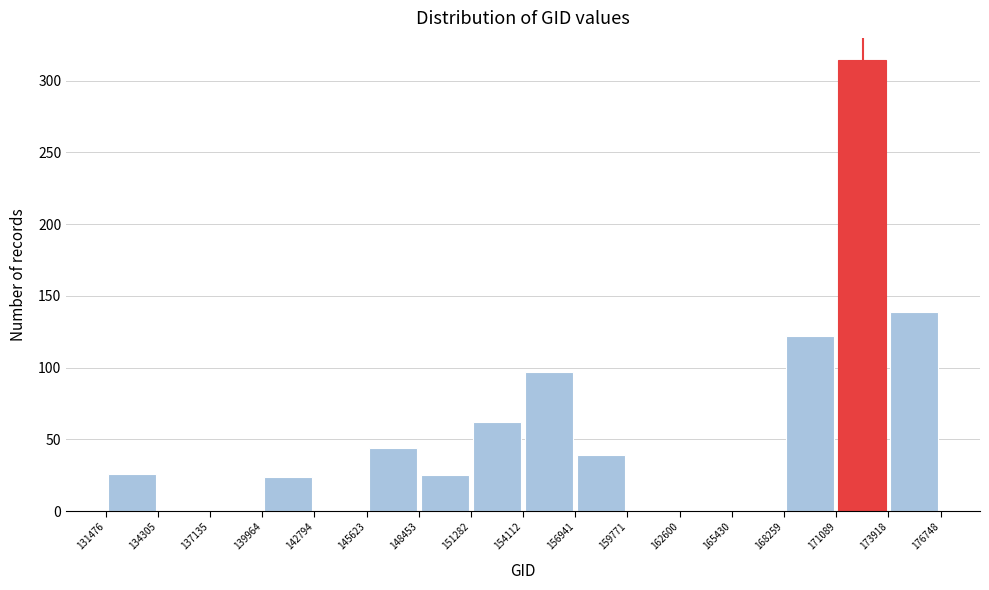

Reading left to right, transcribe this chart: for each bar, give the range it covers on the x-axis and its height. The values are not printed on the chart, so give them approximately, as read against the axis.

131476 to 134305: 25
134305 to 137135: 0
137135 to 139964: 0
139964 to 142794: 25
142794 to 145623: 0
145623 to 148453: 45
148453 to 151282: 25
151282 to 154112: 60
154112 to 156941: 95
156941 to 159771: 40
159771 to 162600: 0
162600 to 165430: 0
165430 to 168259: 0
168259 to 171089: 120
171089 to 173918: 315
173918 to 176748: 140